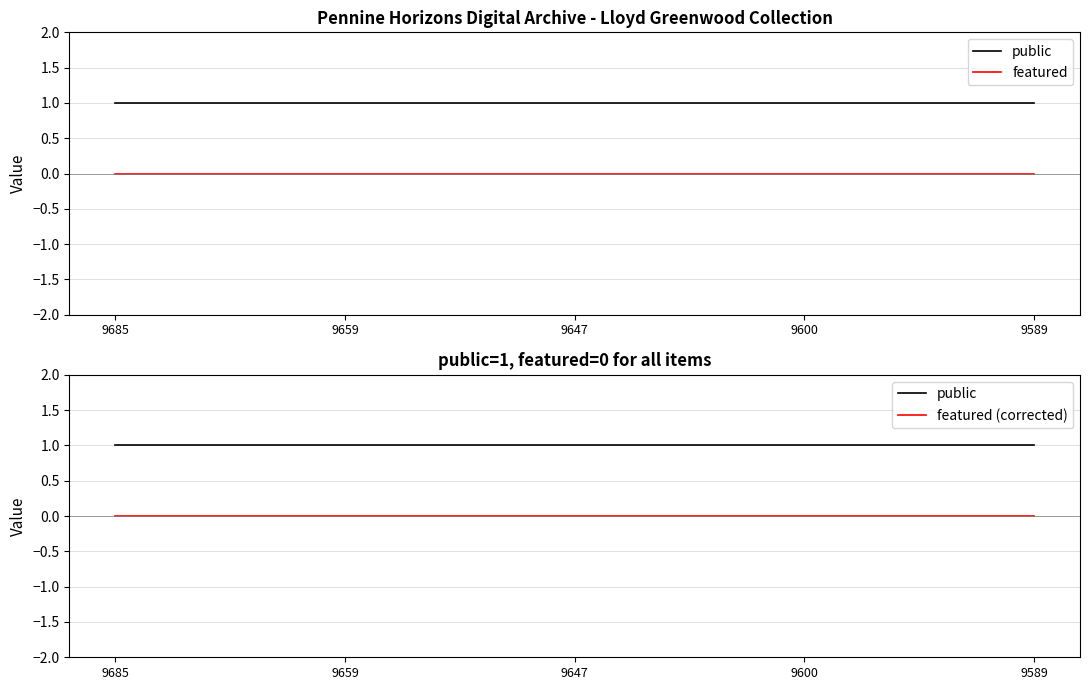

Which series changed the most between 9600 and 9589?

public